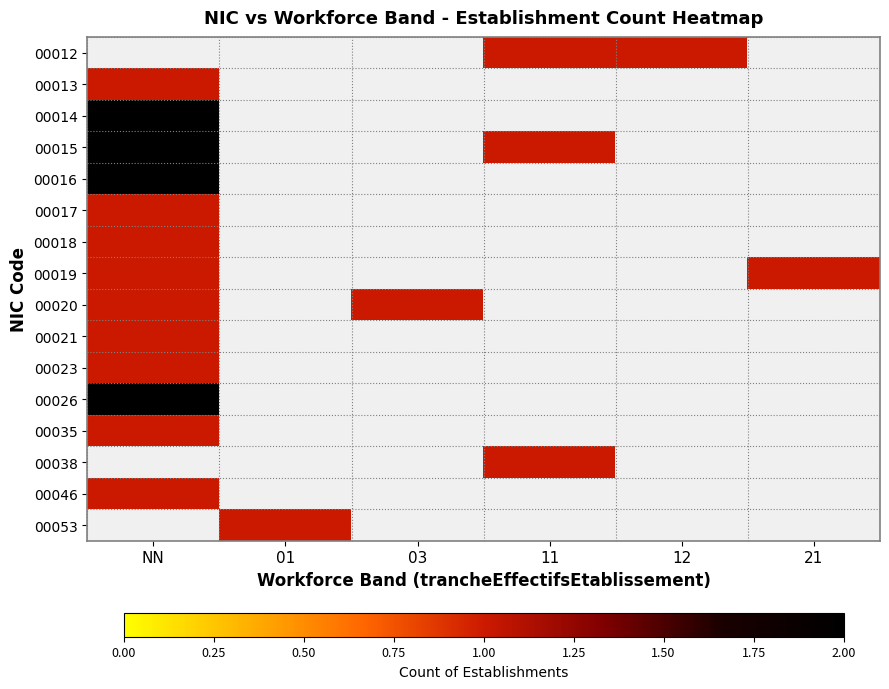

Which category has the highest value across all series?

NN